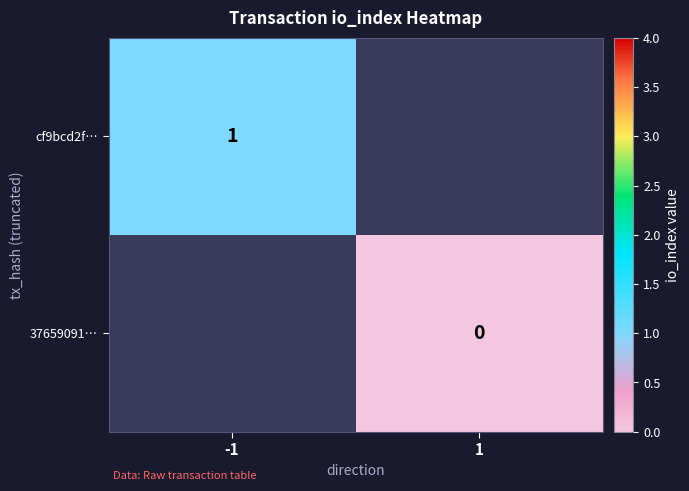

Is the value of 37659091… at 1 greater than the value of cf9bcd2f… at -1?

No